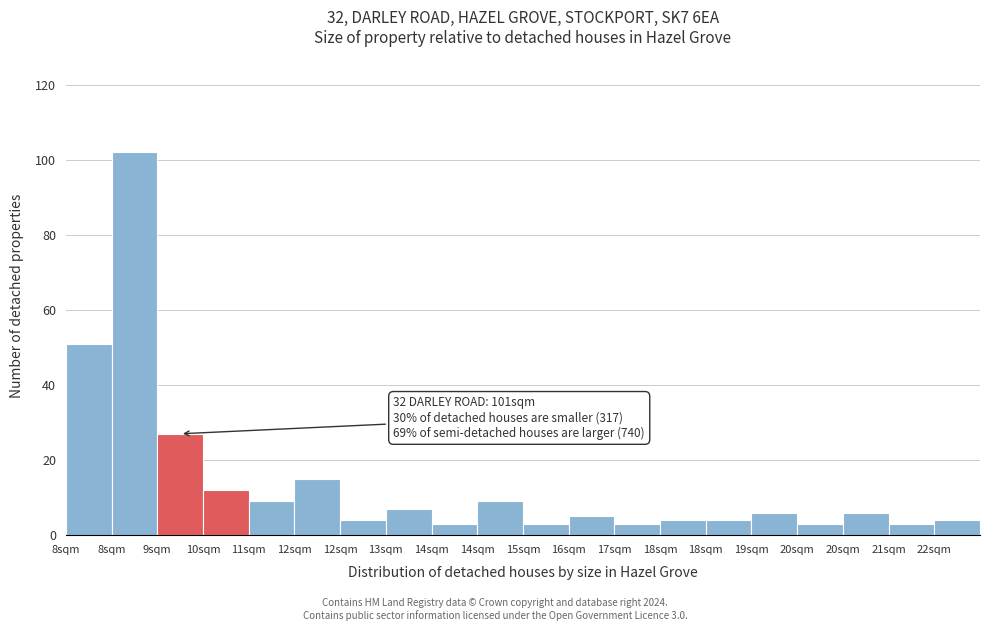

How many values are below 6?

10